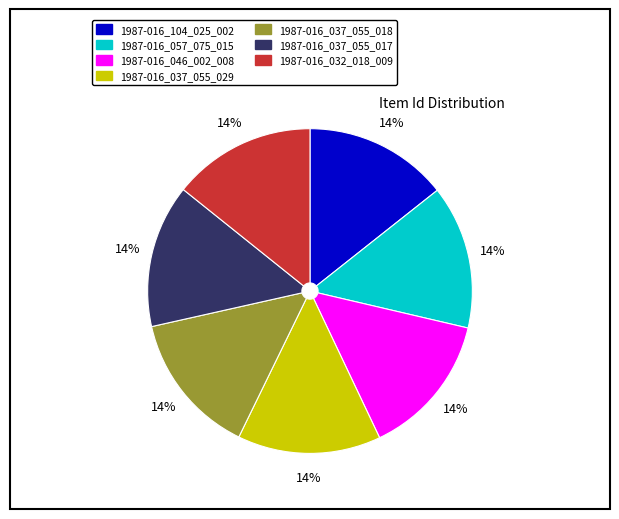

How many segments does this pie chart have?

7